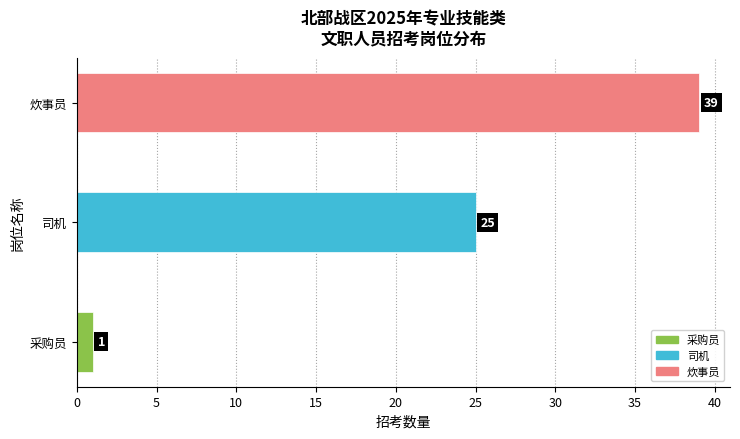

At which category does the chart reach its minimum across all series?

采购员